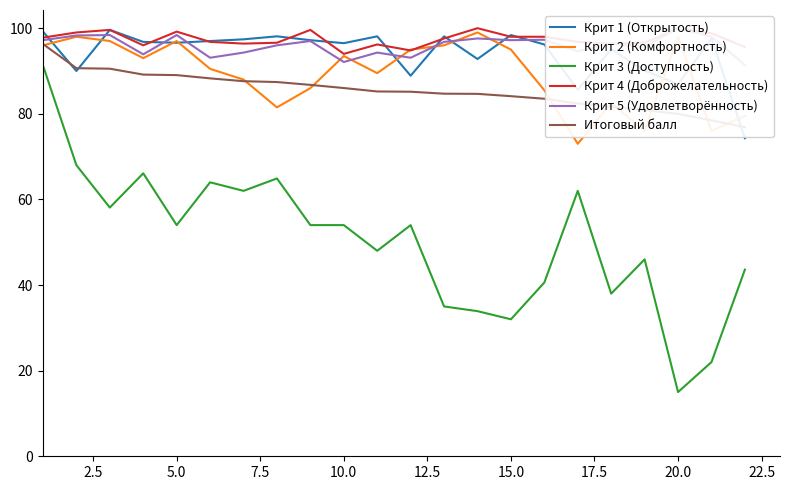

What is the greatest value displayed?

100.0